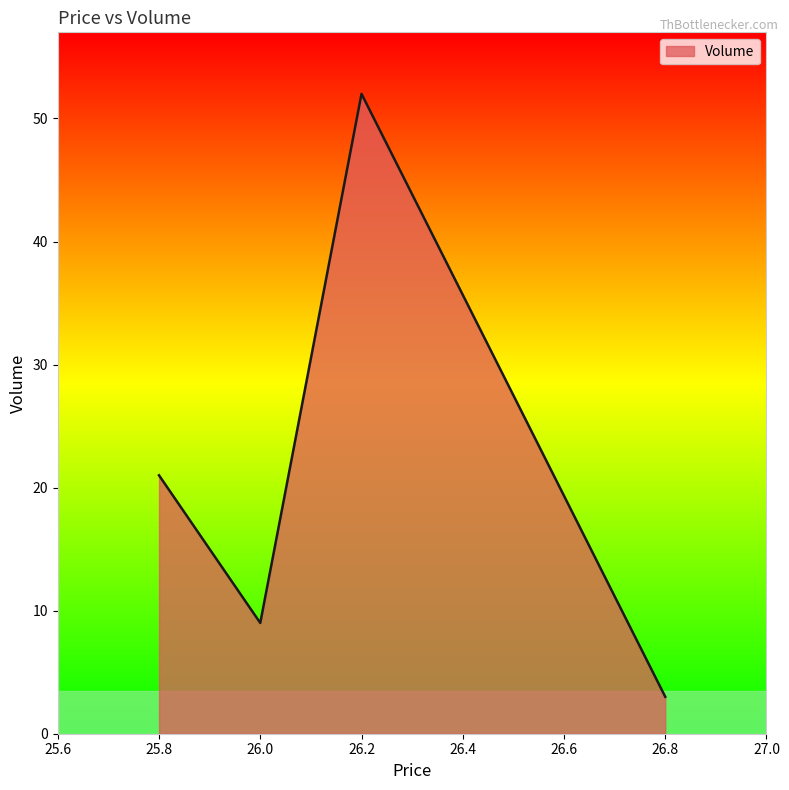

At which category does the data reach its first local valley?

26.0